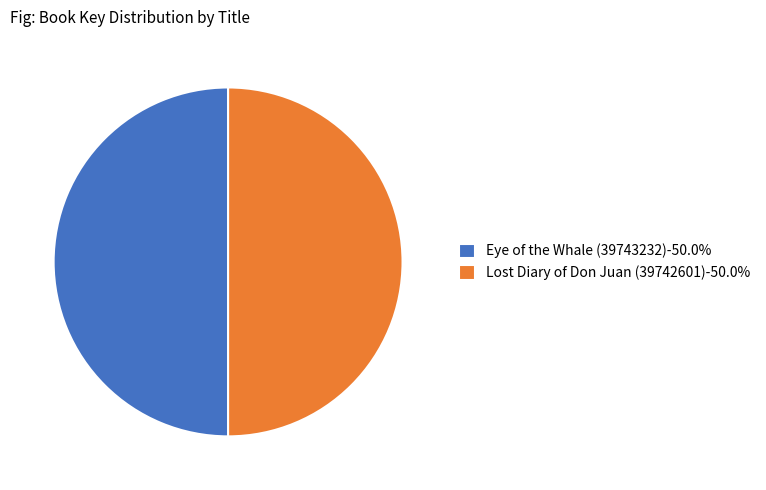

What is the ratio of the value at Lost Diary of Don Juan (39742601)-50.0% to the value at Eye of the Whale (39743232)-50.0%?

1.0